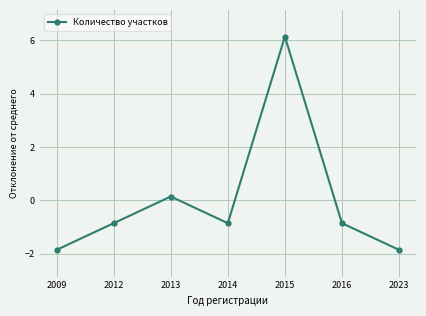

What is the change in value from 2009 to 2012?

+1.0